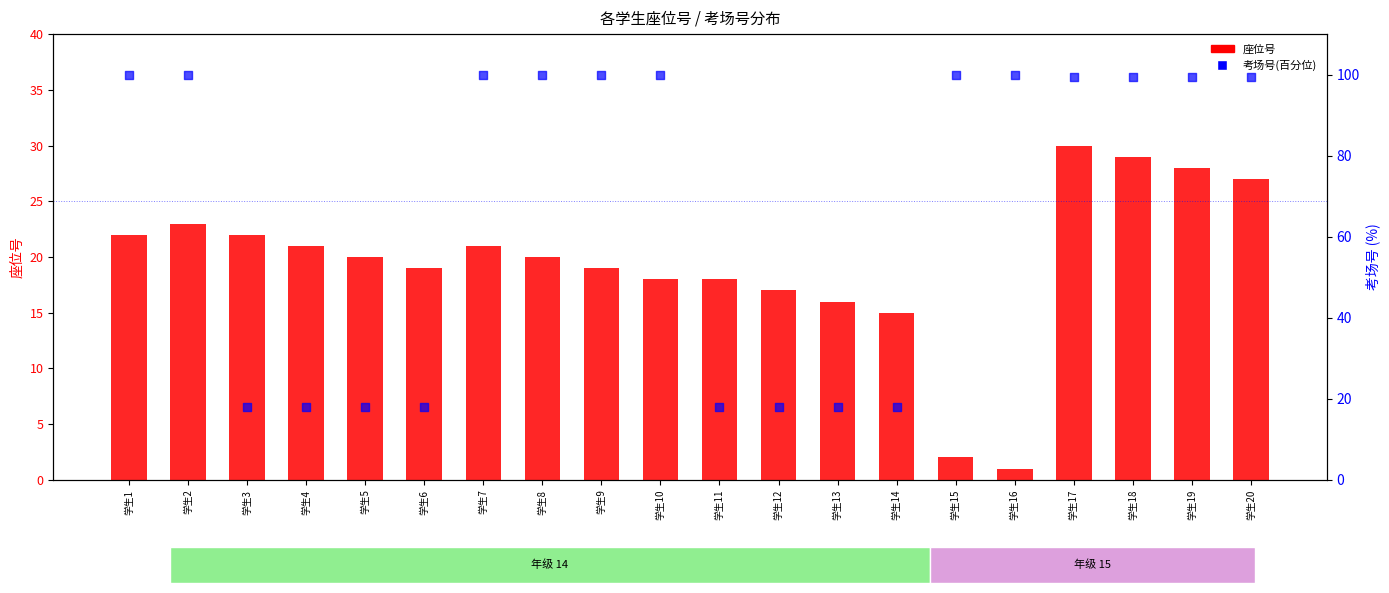

Which series has the largest Y range (max minus min)?

考场号(百分位)